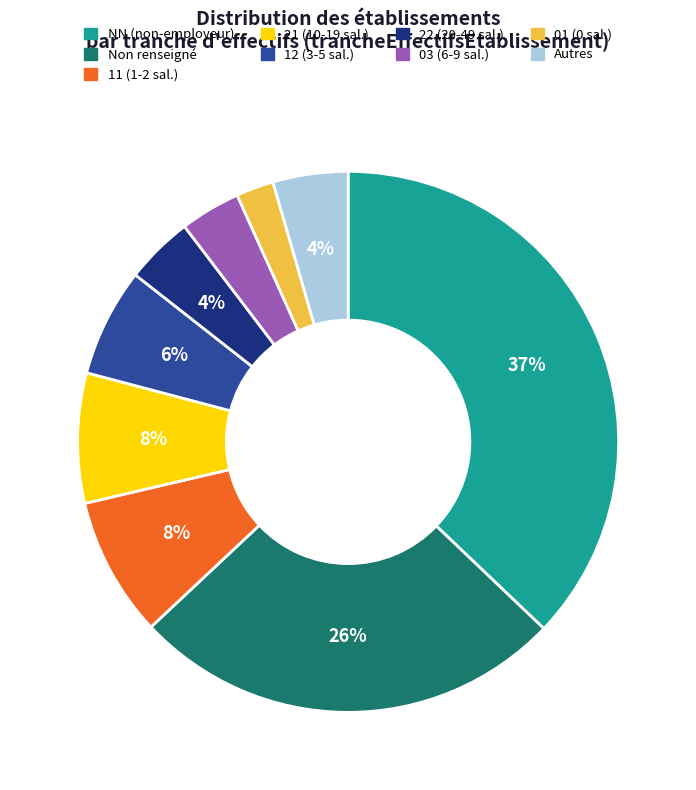

To the nearest percent, what is the average slice percentage?

11%